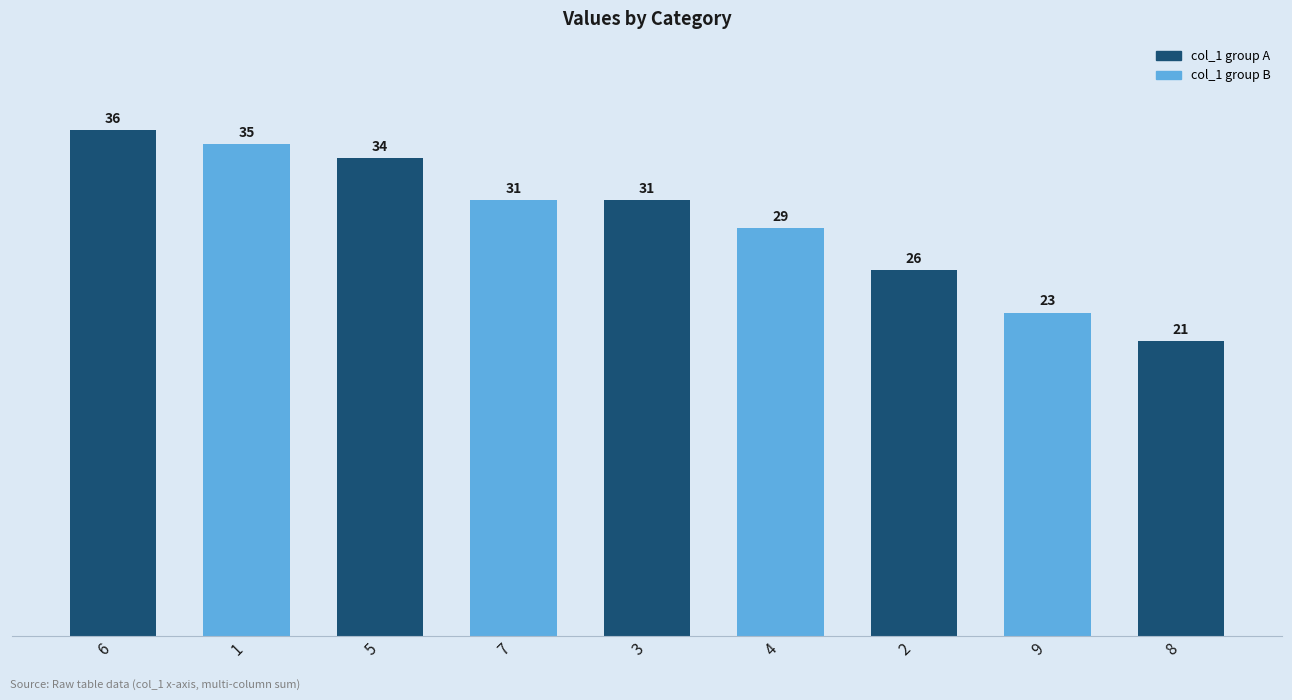

Between 4 and 5, which is larger?

5